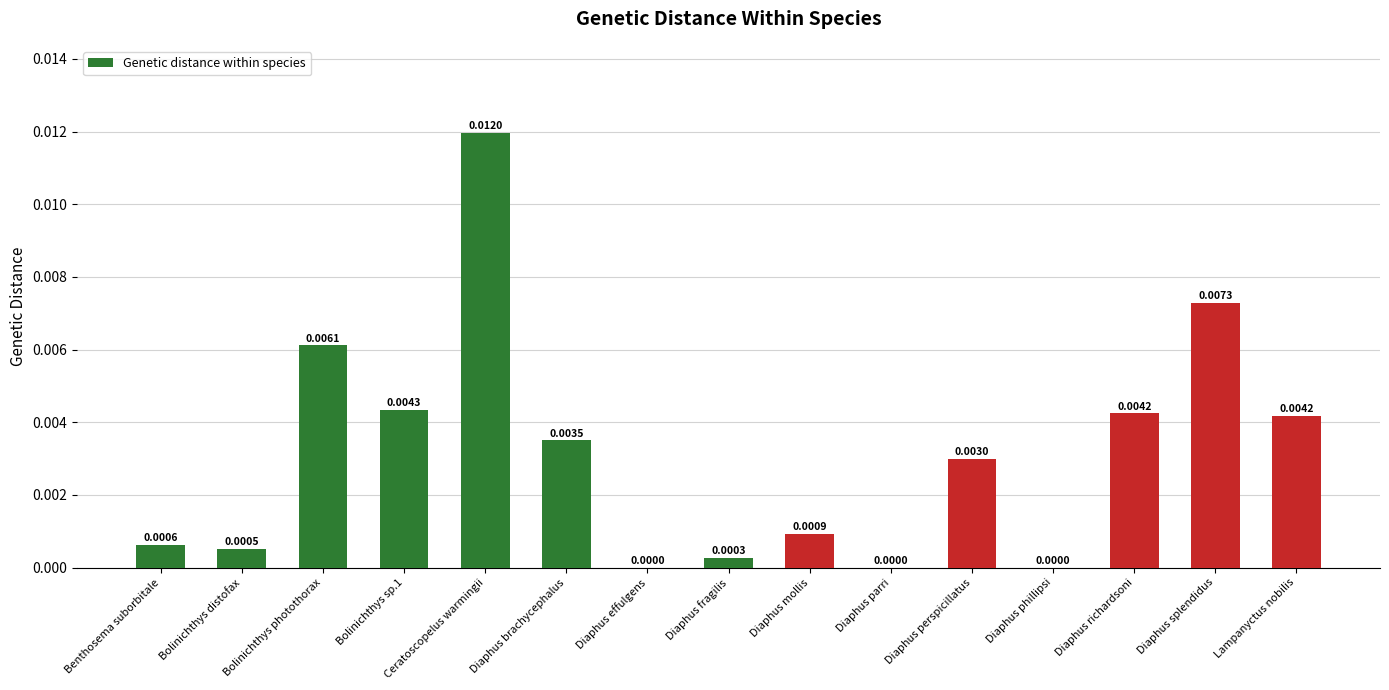

Which has a higher value, Diaphus mollis or Diaphus parri?

Diaphus mollis